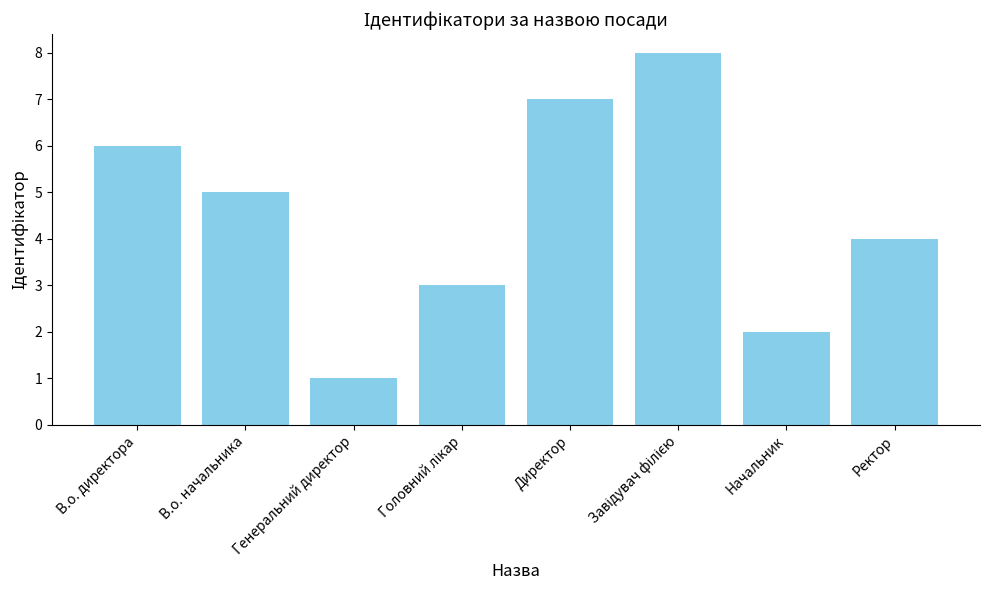

Reading right to left, transcribe all the data shown in this chart.

4	2	8	7	3	1	5	6